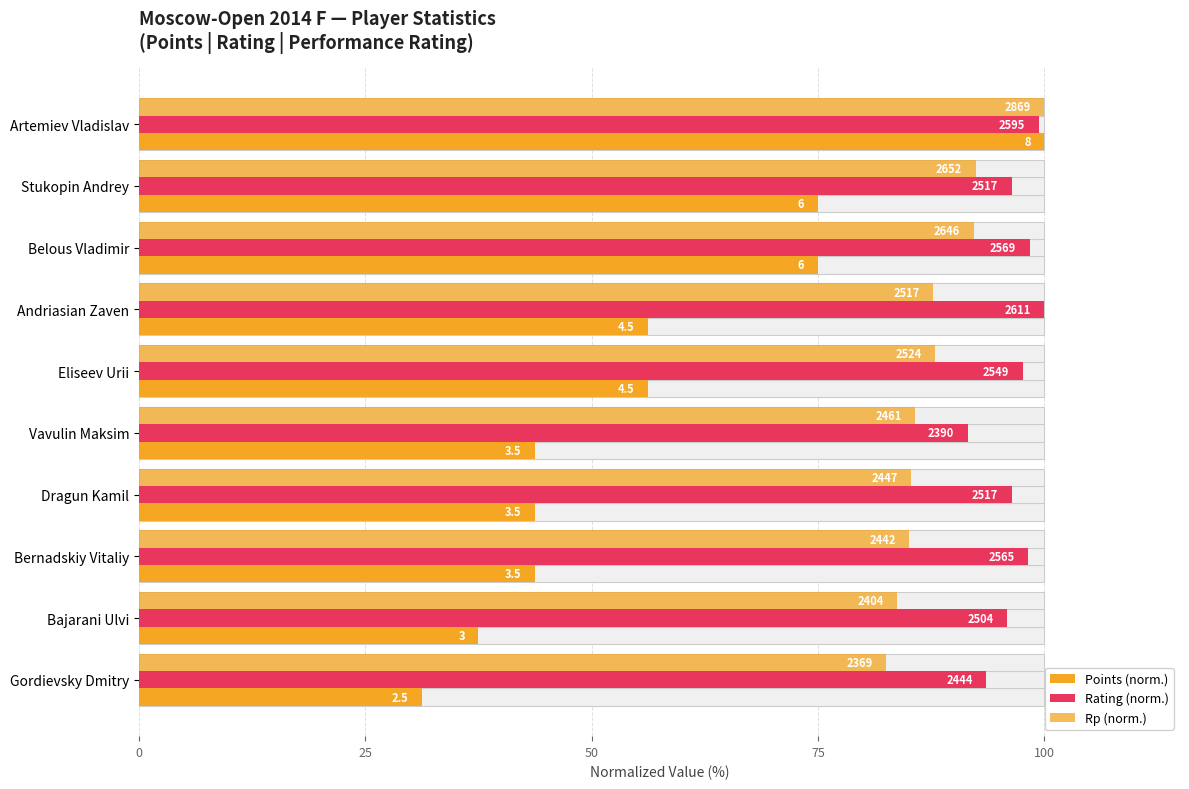

Is the value of Points (norm.) at Stukopin Andrey greater than the value of Rating (norm.) at Bernadskiy Vitaliy?

No